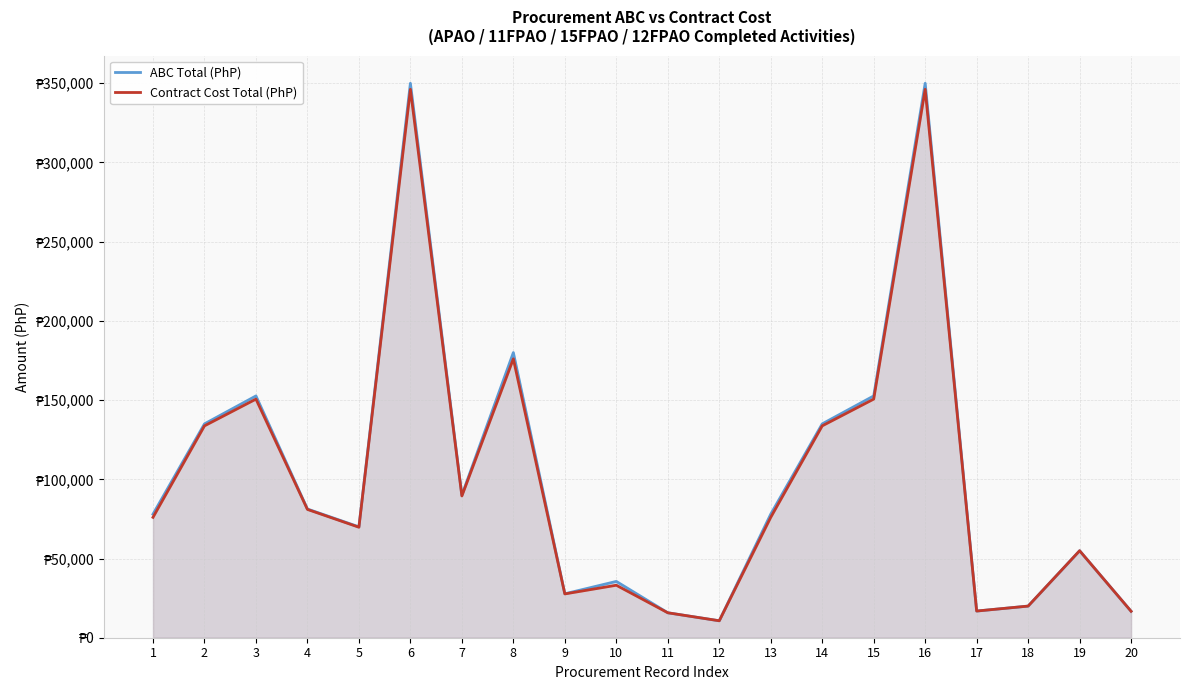

Does the chart display data point markers on the line(s)?

No